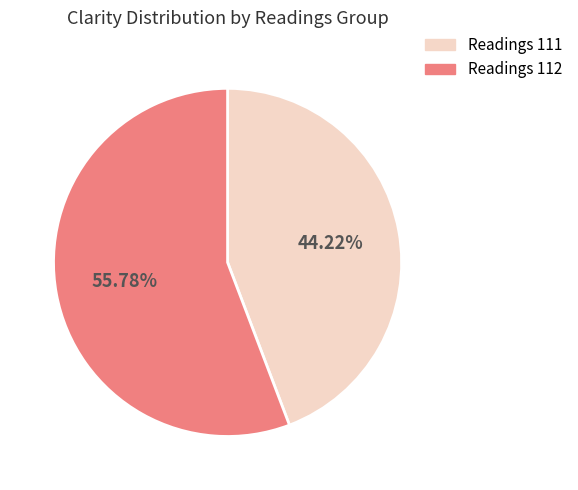

Does any single category account for the majority?

Yes